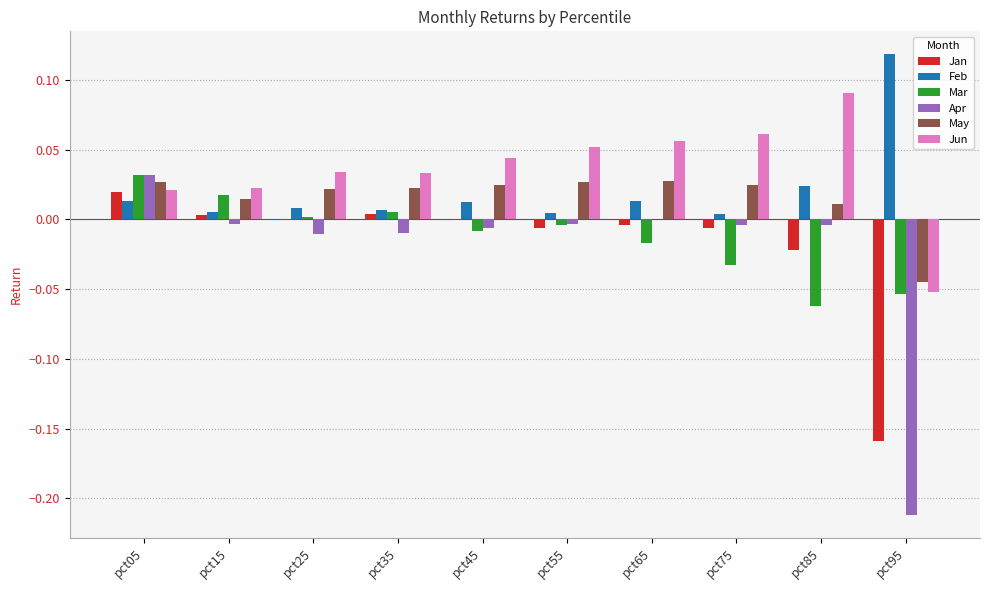

Between pct05 and pct25, which series saw the biggest shift?

Apr